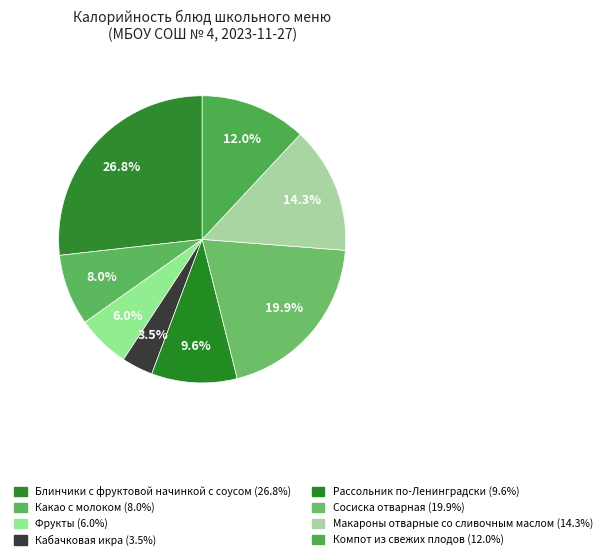

Count the number of slices in the pie.

8